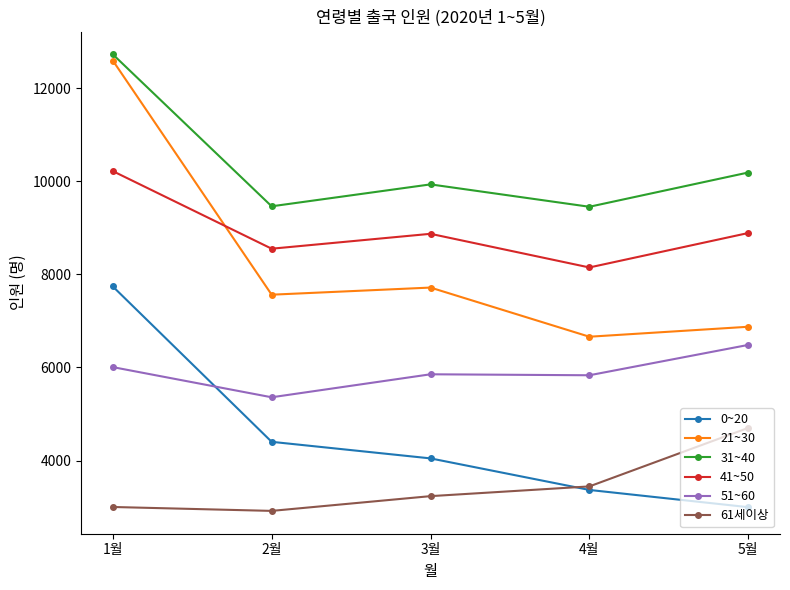

What is the difference between the 41~50 values at 1월 and 4월?

2070